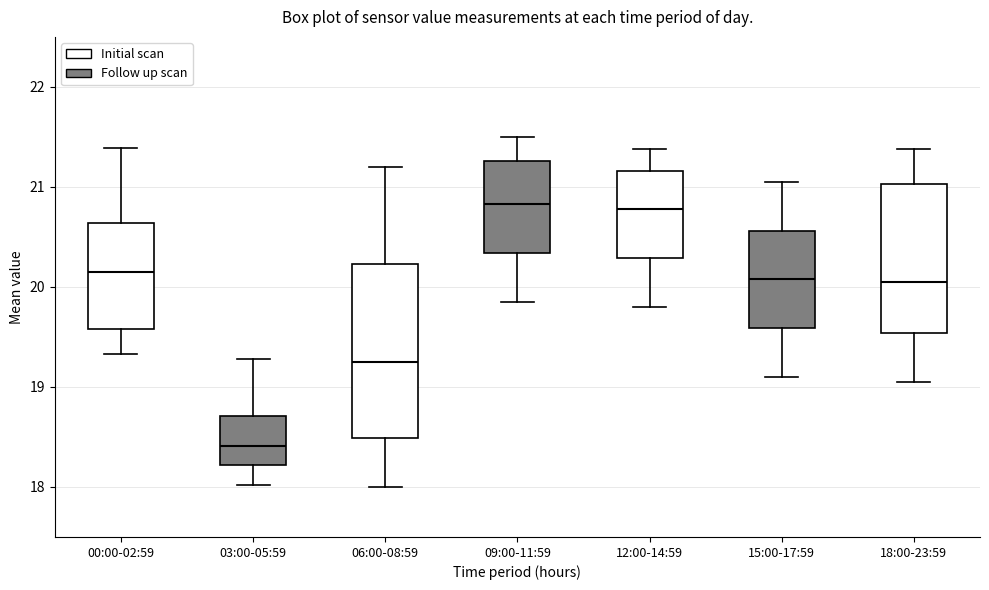

Reading left to right, transcribe this box plot: for each box, give where its median line is, the range the box spans, and where its two whiskers end, as read against the y-axis. The values are not printed on the chart, so give them approximately, as read against the axis.

00:00-02:59: median 20.1, box 19.6 to 20.6, whiskers 19.3 to 21.4
03:00-05:59: median 18.4, box 18.2 to 18.7, whiskers 18.0 to 19.3
06:00-08:59: median 19.3, box 18.5 to 20.2, whiskers 18.0 to 21.2
09:00-11:59: median 20.8, box 20.3 to 21.3, whiskers 19.9 to 21.5
12:00-14:59: median 20.8, box 20.3 to 21.2, whiskers 19.8 to 21.4
15:00-17:59: median 20.1, box 19.6 to 20.6, whiskers 19.1 to 21.1
18:00-23:59: median 20.1, box 19.5 to 21.0, whiskers 19.1 to 21.4